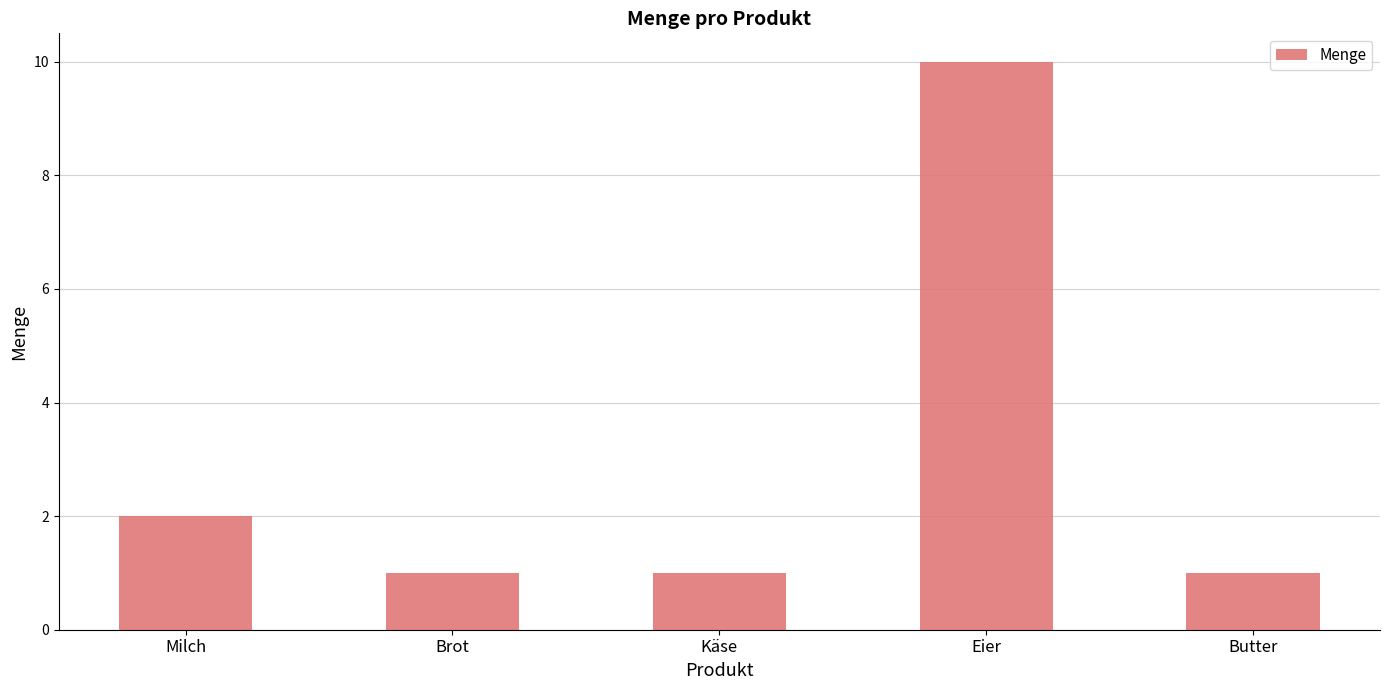

Which label corresponds to the largest value in the chart?

Eier